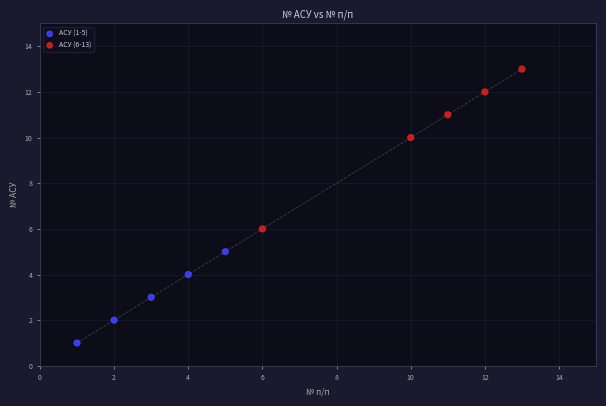

Which series contains the highest Y value?

АСУ (6-13)